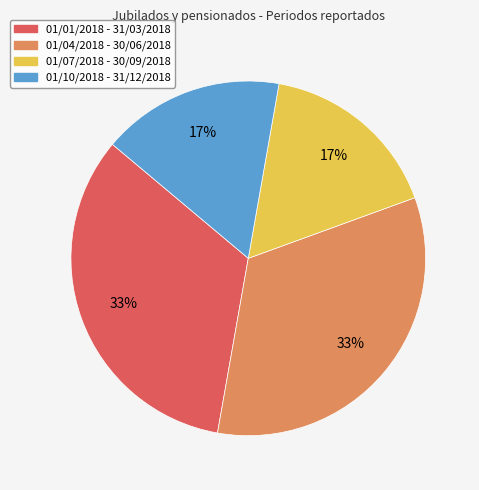

Is there any slice that represents more than half of the pie?

No